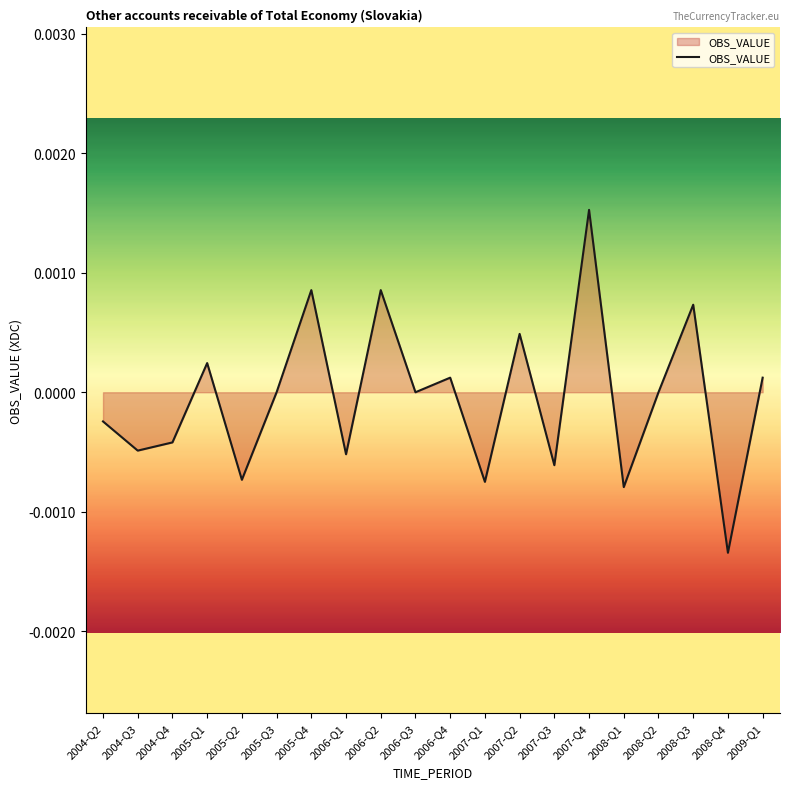

How many interior local peaks (higher than both neighbors) does the data have?

7